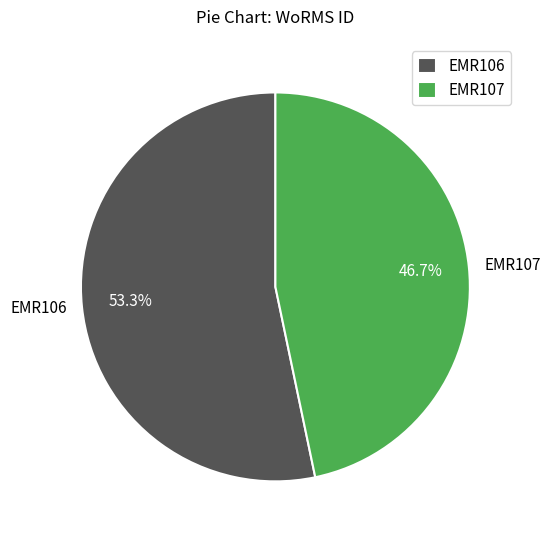

How many slices are in this pie chart?

2